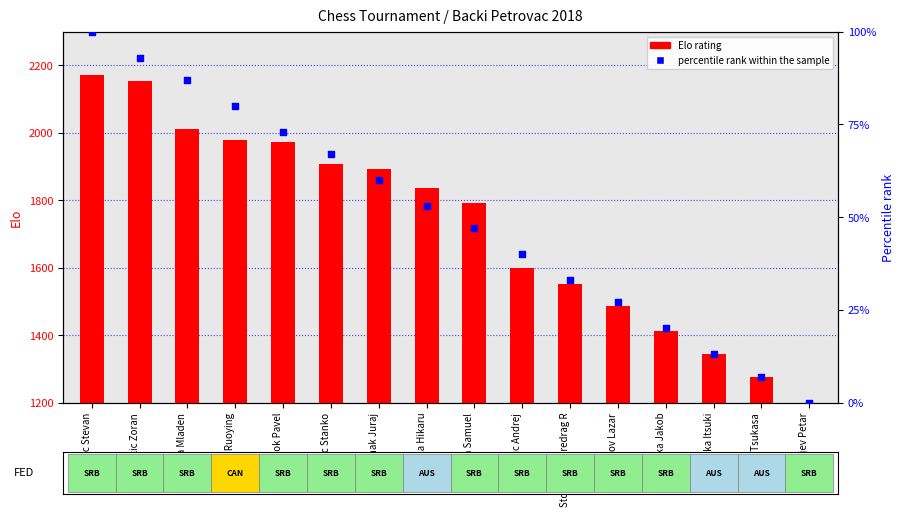

Which series has the widest spread of Y values?

Elo rating